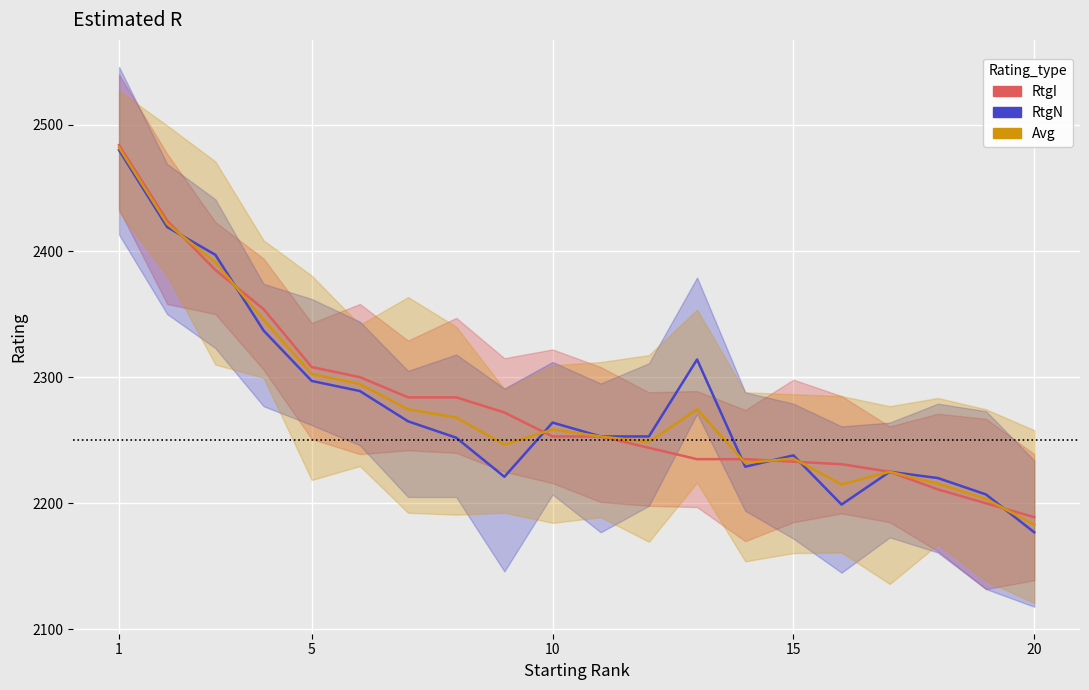

In Avg, how many points are lower than both neighbors (excluding endpoints)?

4